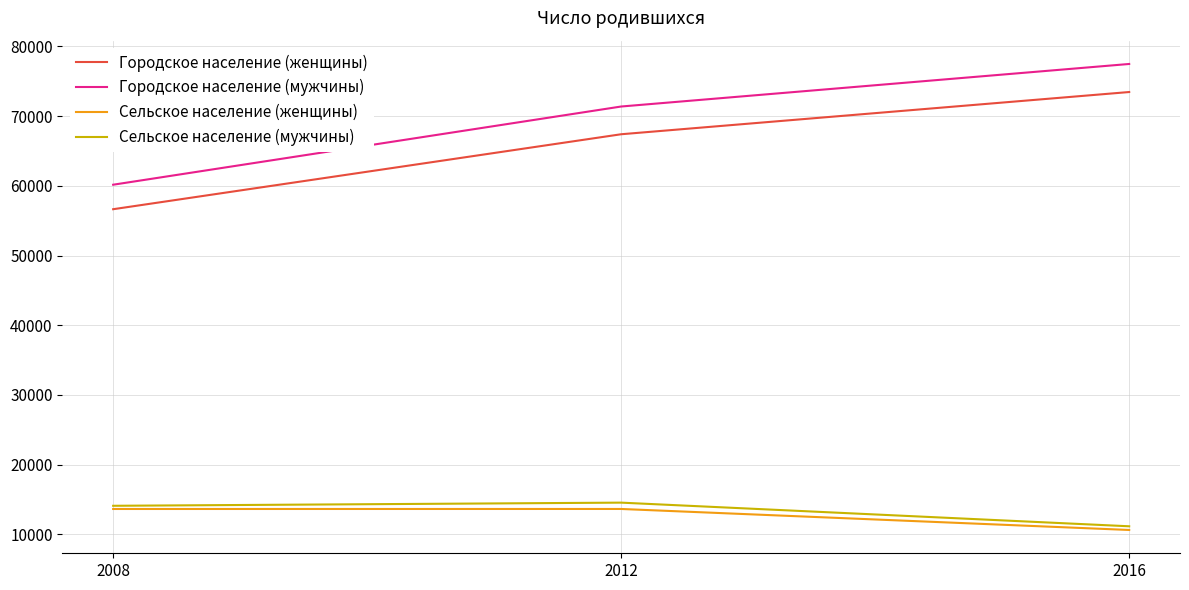

At which label is Сельское население (мужчины) closest to 12859?

2008